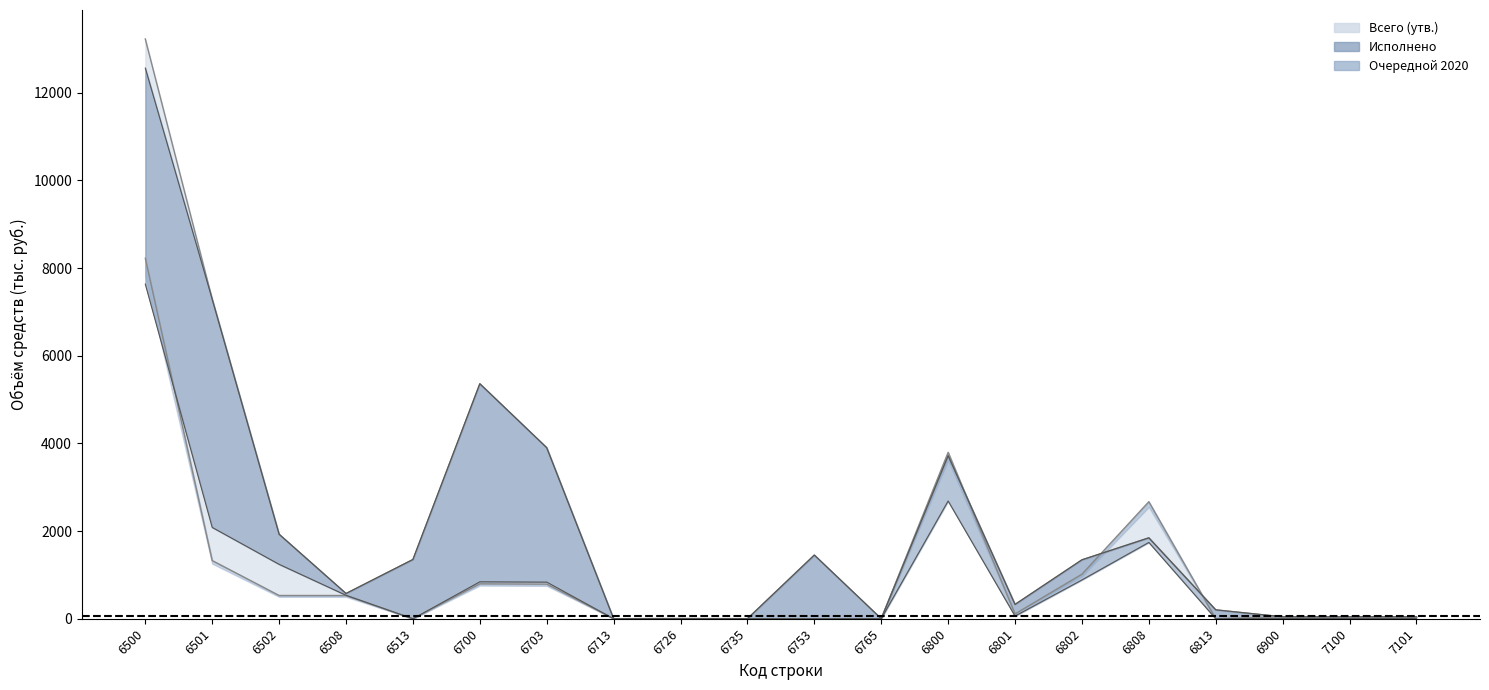

List the labels in order of Исполнено line value, largest first.

6500, 6501, 6700, 6703, 6800, 6502, 6808, 6753, 6513, 6802, 6508, 6801, 6813, 6900, 7100, 7101, 6726, 6735, 6765, 6713